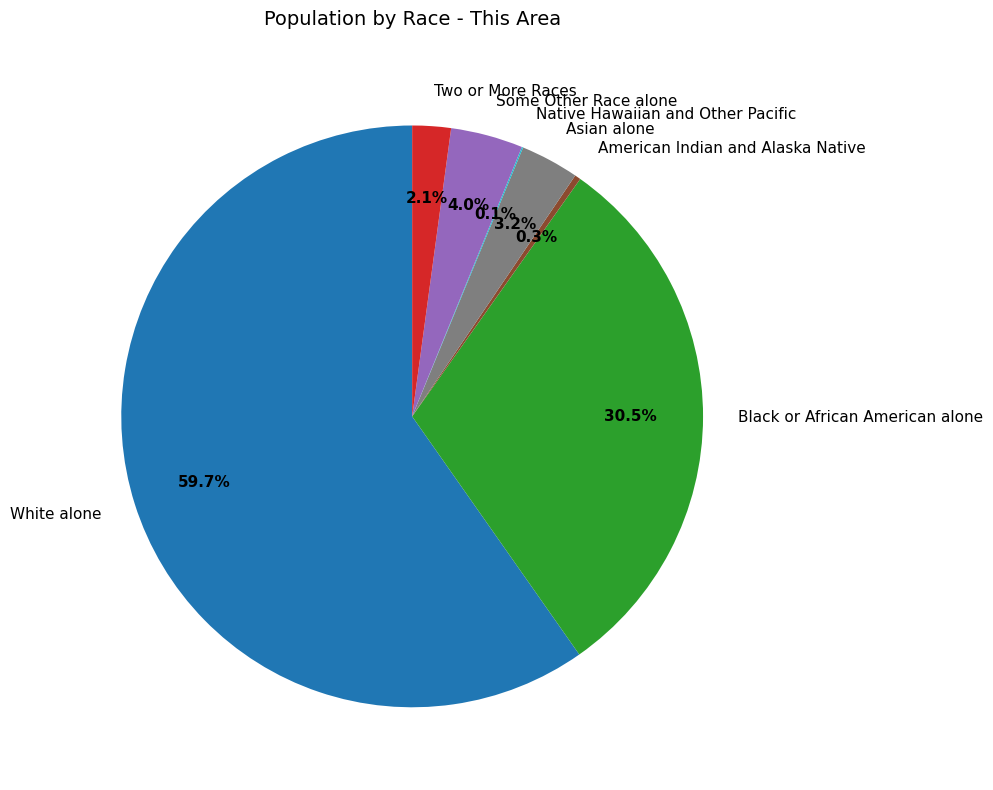

Between White alone and Two or More Races, which is larger?

White alone